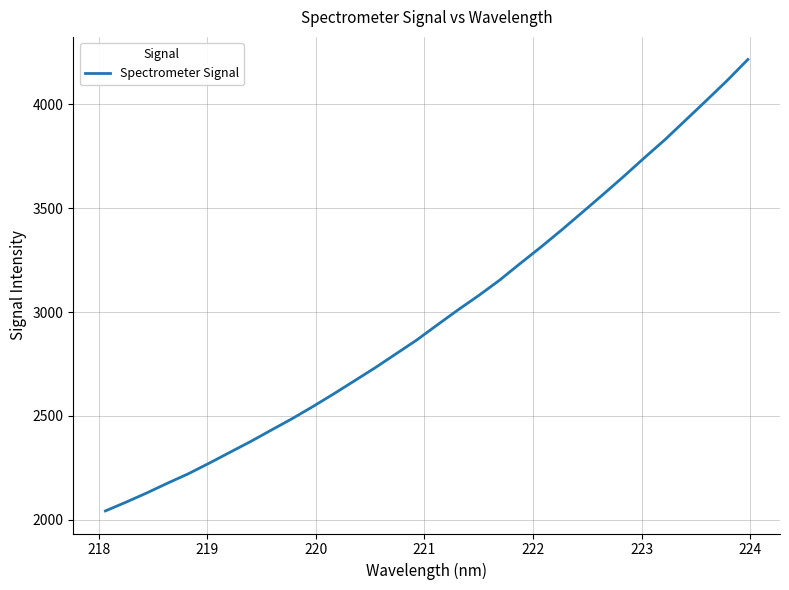

What is the difference between the maximum and minimum values?

2172.4